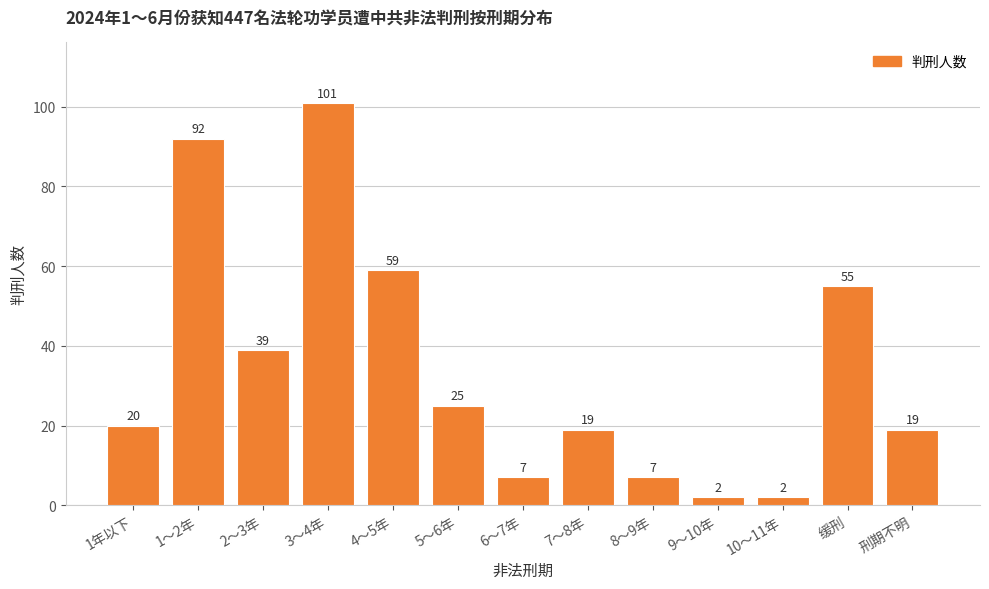

True or false: the data shows 19 at 7～8年.

True